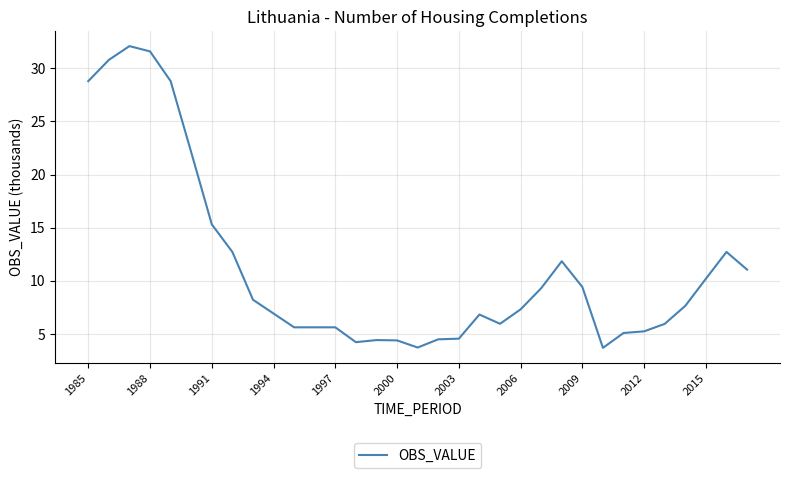

What is the maximum value shown in the chart?

32.1